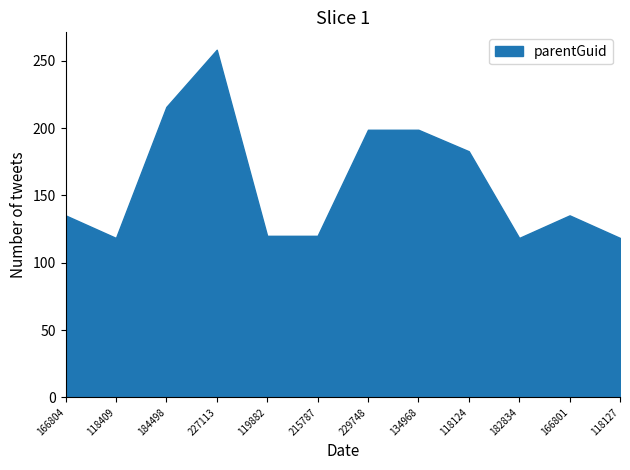

Reading right to left, transcribe all the data shown in this chart.

118127=118.4	166801=135.2	182834=118.4	118124=182.8	134968=198.8	229748=198.8	215787=120.0	119882=120.0	227113=258.3	184498=215.8	118409=118.4	166804=135.2